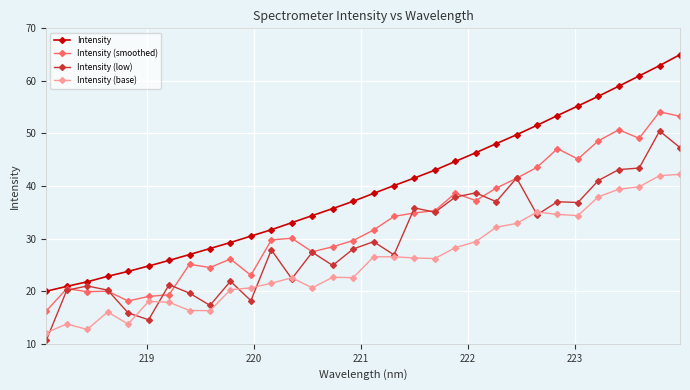

List the series in order of their overall mean, highest first.

Intensity, Intensity (smoothed), Intensity (low), Intensity (base)